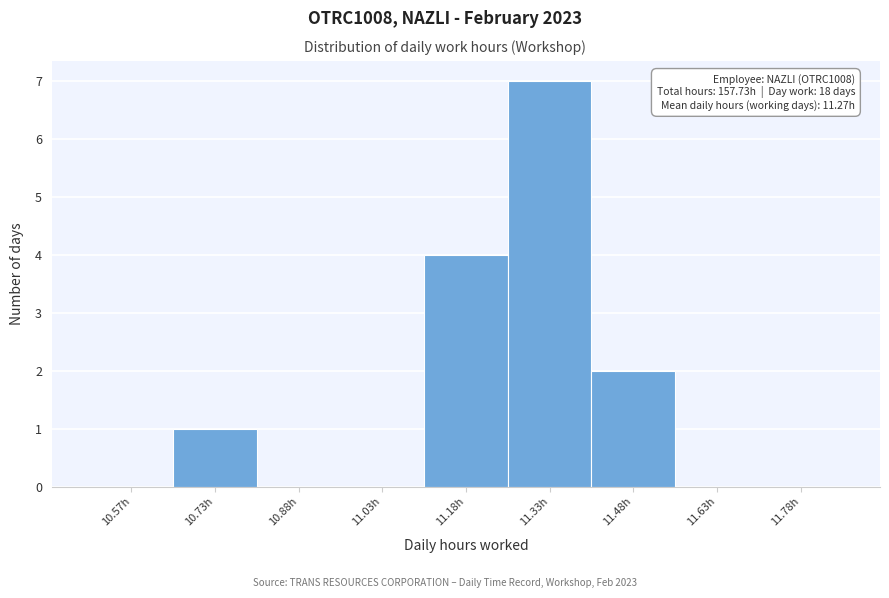

Which range on the x-axis has the tallest bar?

11.25 to 11.40